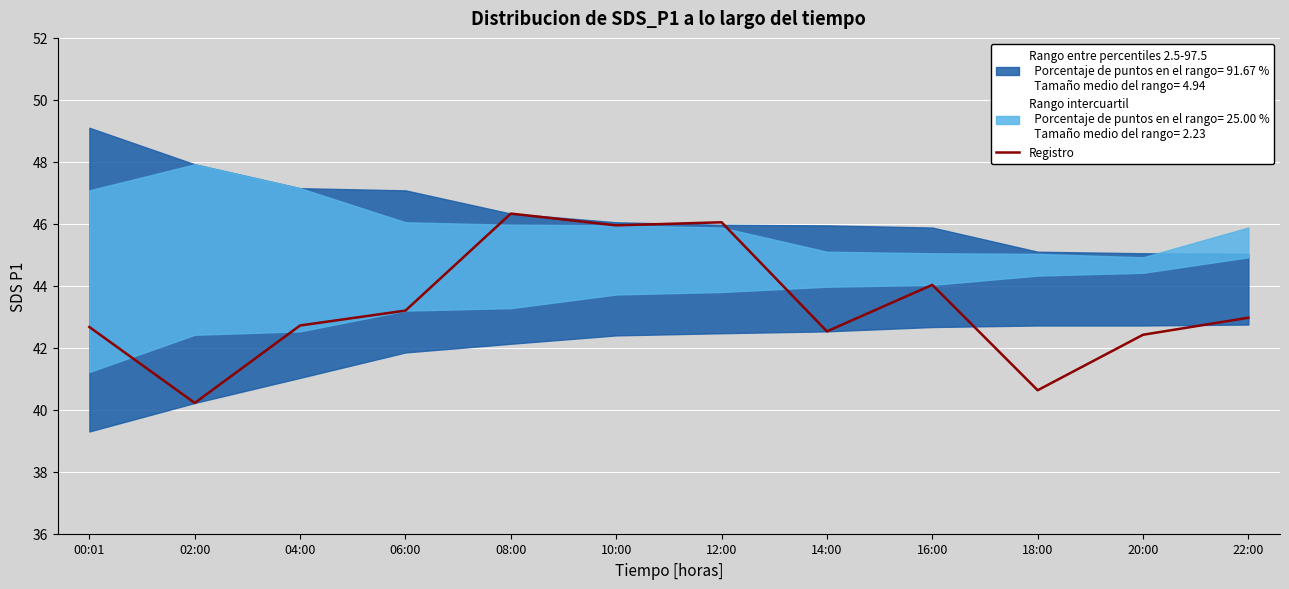

How many interior local peaks (higher than both neighbors) does the data have?

3